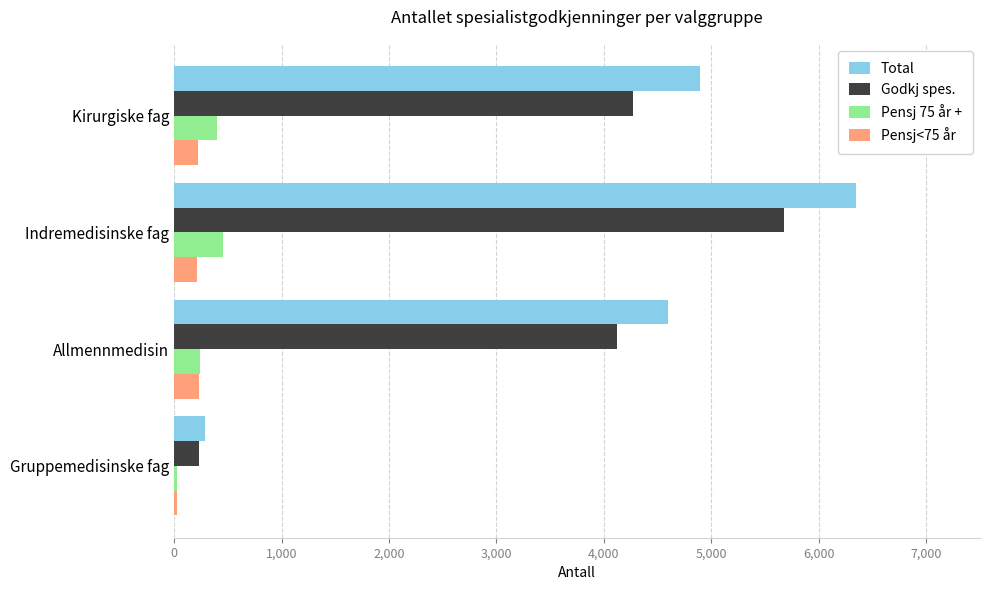

Is it true that Godkj spes. equals 7325 at Allmennmedisin?

False